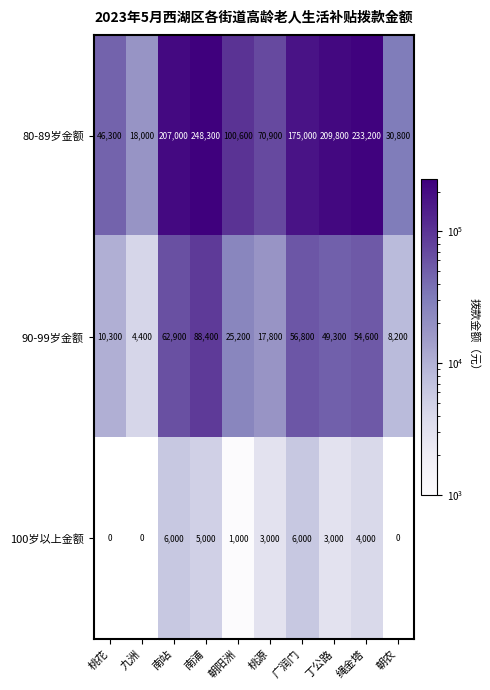

Which series has the largest total across all categories?

80-89岁金额